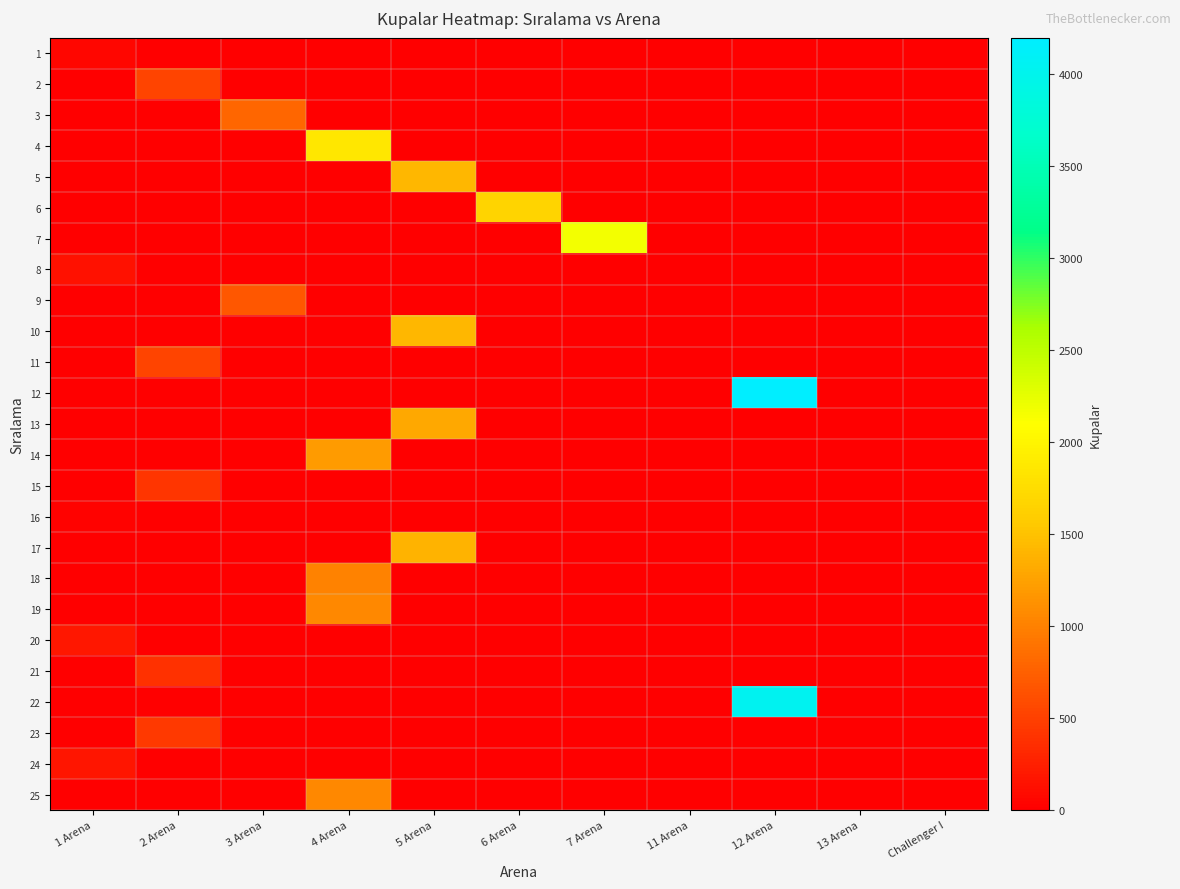

Which label corresponds to the smallest value in the chart?

2 Arena